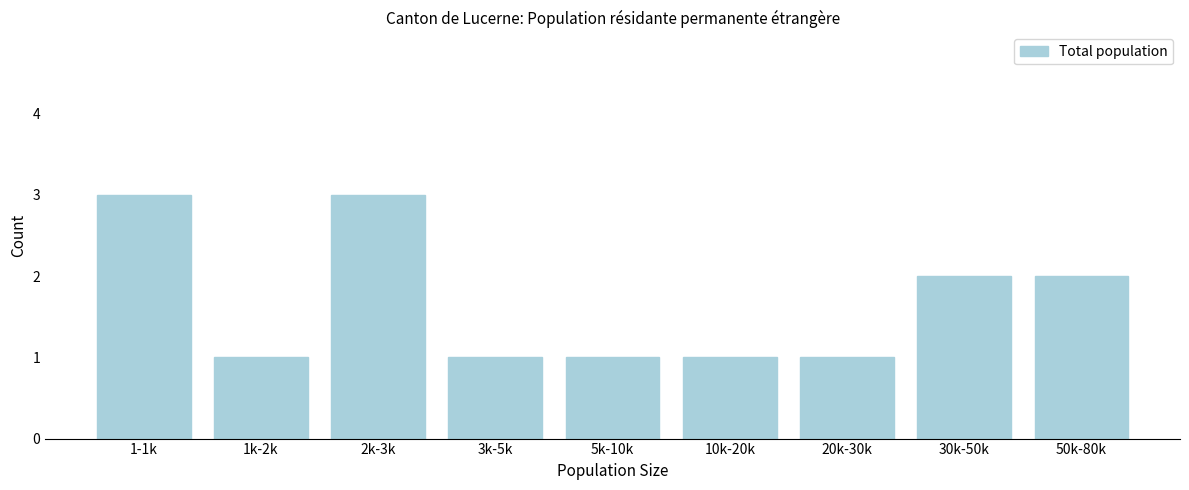

Reading left to right, transcribe all the data shown in this chart.

3	1	3	1	1	1	1	2	2